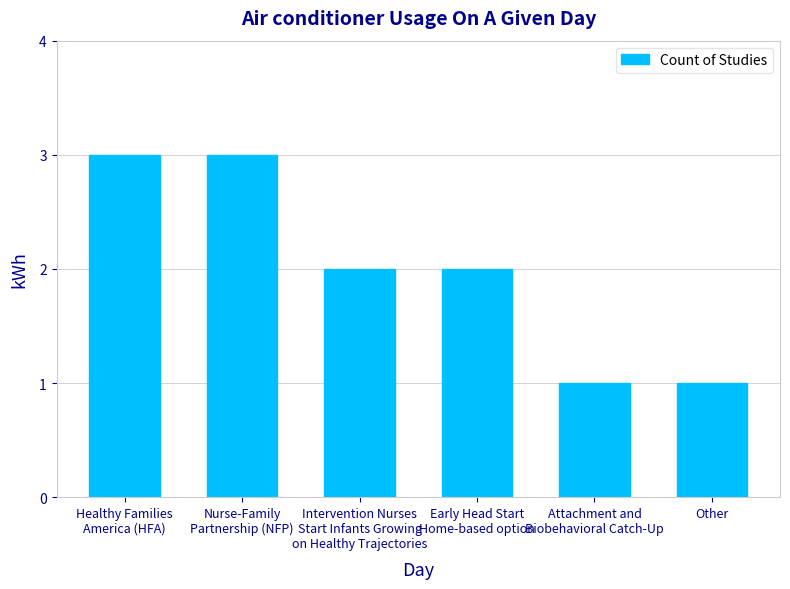

What is the ratio of the value at Attachment and
Biobehavioral Catch-Up to the value at Other?

1.0